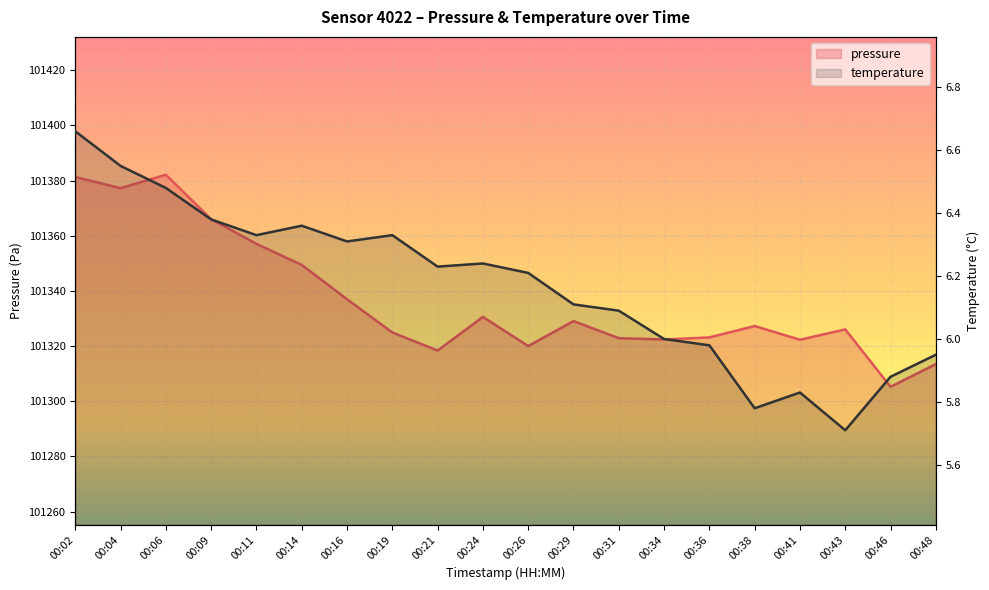

How many data points in temperature are less than 6?

6